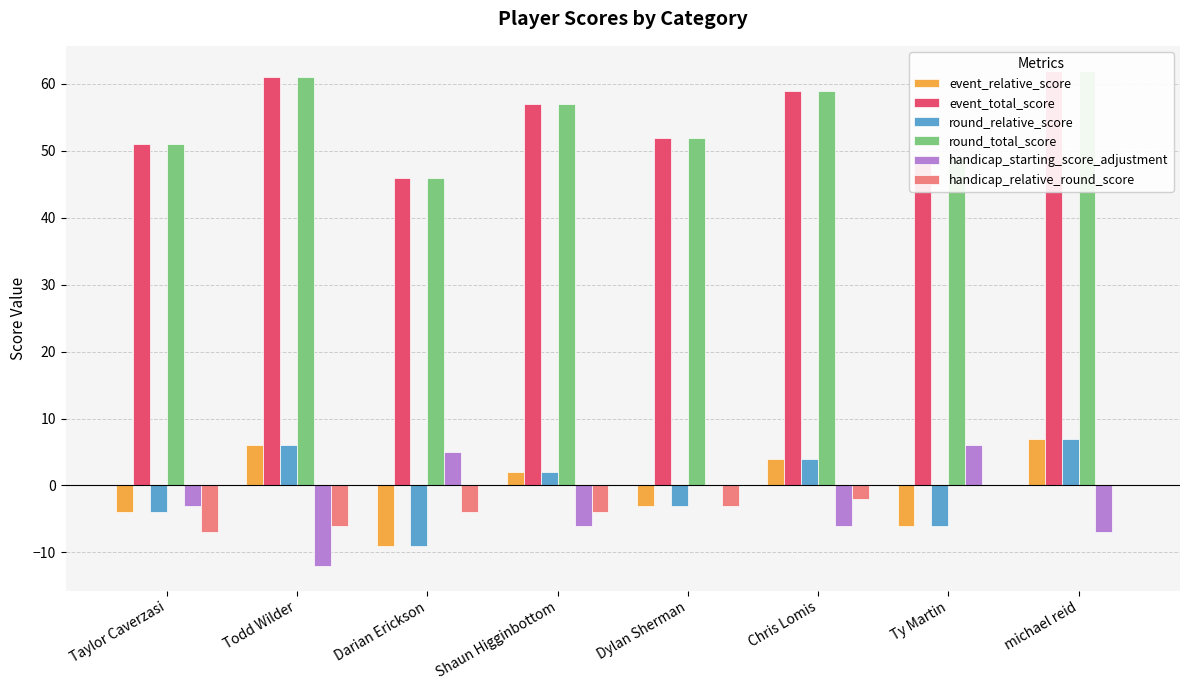

Where does the round_total_score series first go above 57?

Todd Wilder